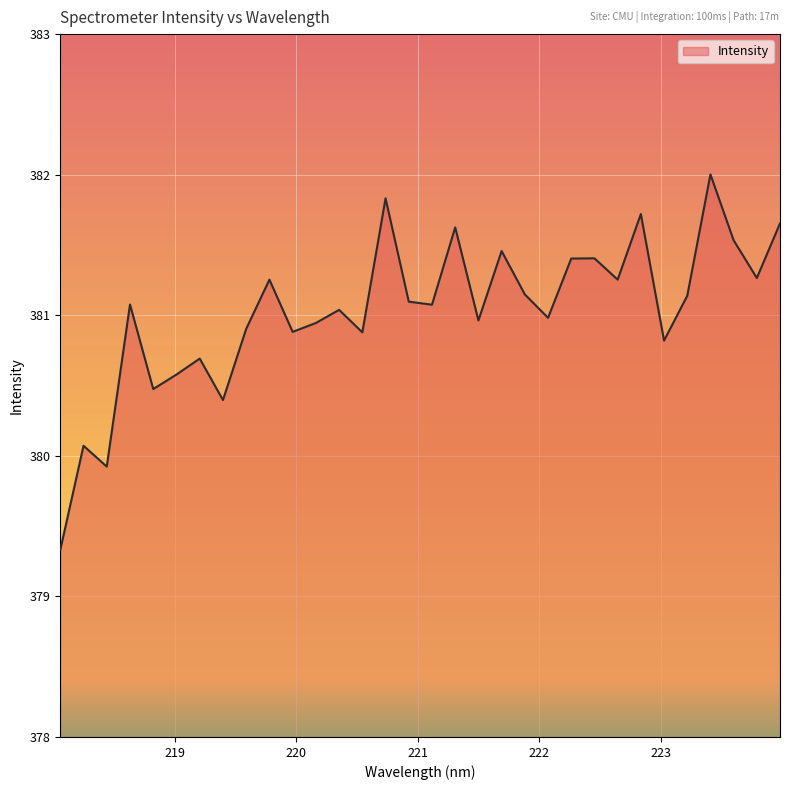

What is the difference between the maximum and minimum values?

2.7